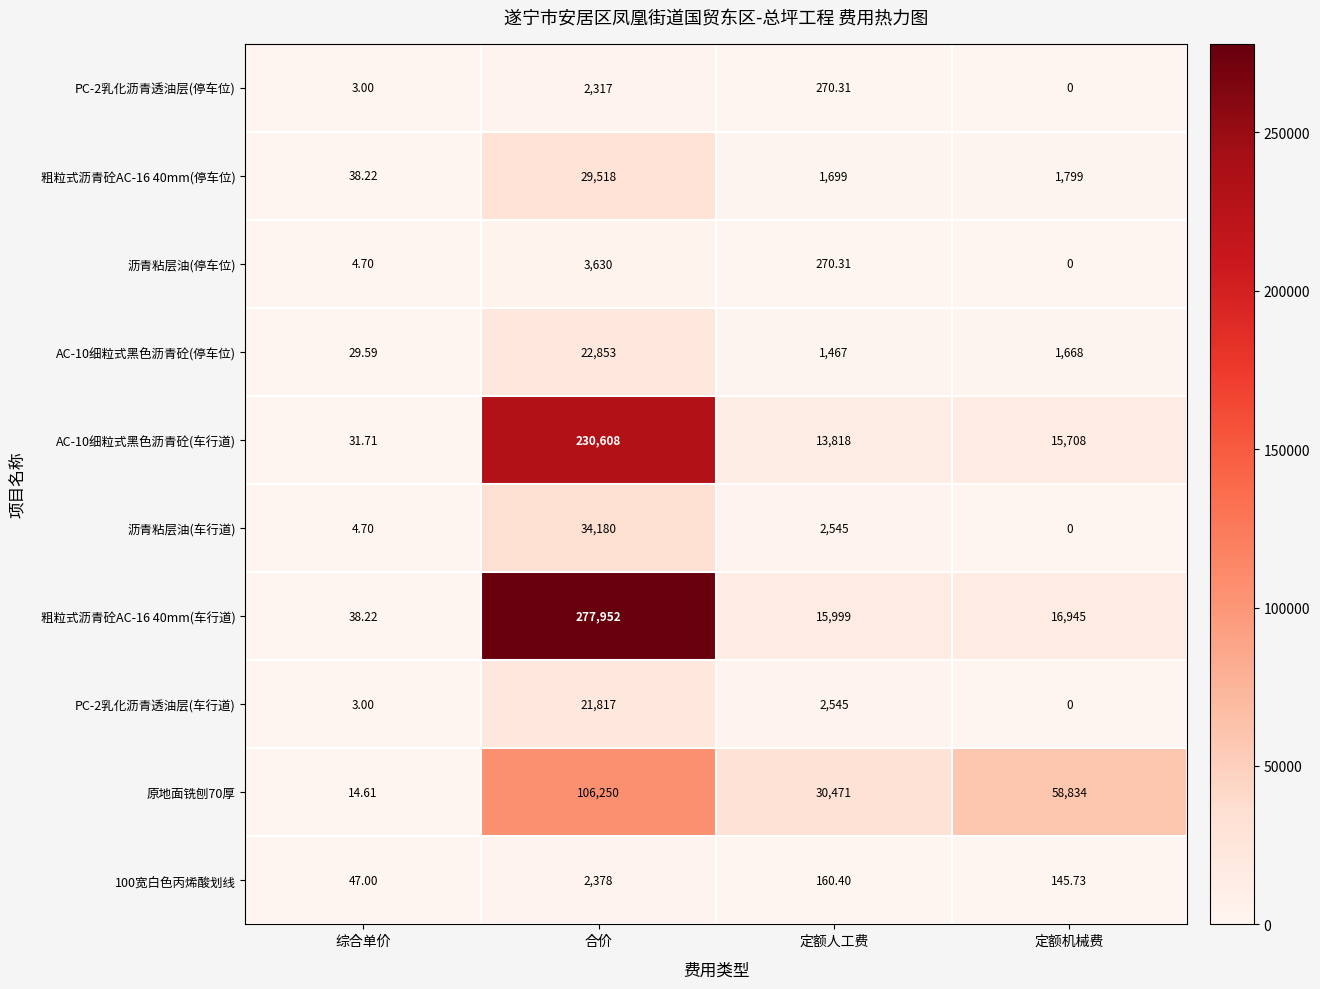

Which category has the lowest value across all series?

定额机械费